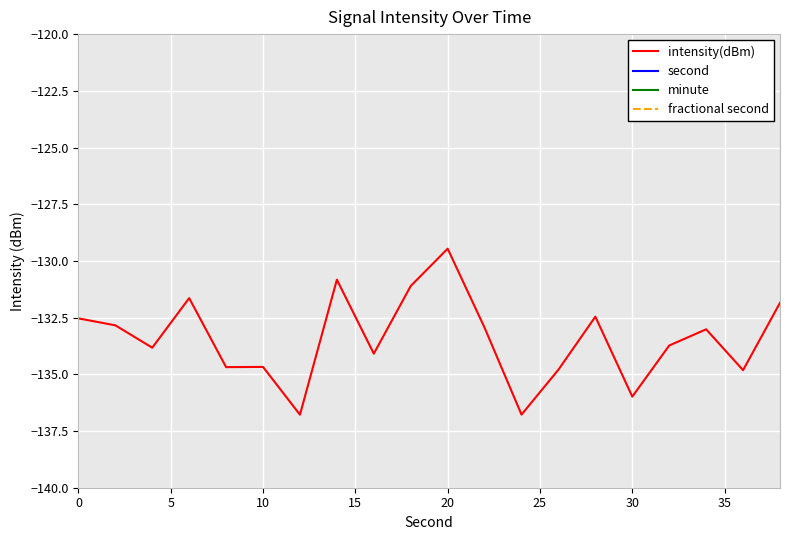

Reading left to right, extract all data points from this chart.

intensity(dBm): -132.5	-132.8	-133.8	-131.6	-134.7	-134.7	-136.8	-130.8	-134.1	-131.1	-129.5	-132.9	-136.8	-134.8	-132.5	-136.0	-133.7	-133.0	-134.8	-131.8
second: 0.0	2.0	4.0	6.0	8.0	10.0	12.0	14.0	16.0	18.0	20.0	22.0	24.0	26.0	28.0	30.0	32.0	34.0	36.0	38.0
minute: 0.0	0.0	0.0	0.0	0.0	0.0	0.0	0.0	0.0	0.0	0.0	0.0	0.0	0.0	0.0	0.0	0.0	0.0	0.0	0.0
fractional second: 0.0	0.0	0.0	0.0	0.0	0.0	0.0	0.0	0.0	0.0	0.0	0.0	0.0	0.0	0.0	0.0	0.0	0.0	0.0	0.0